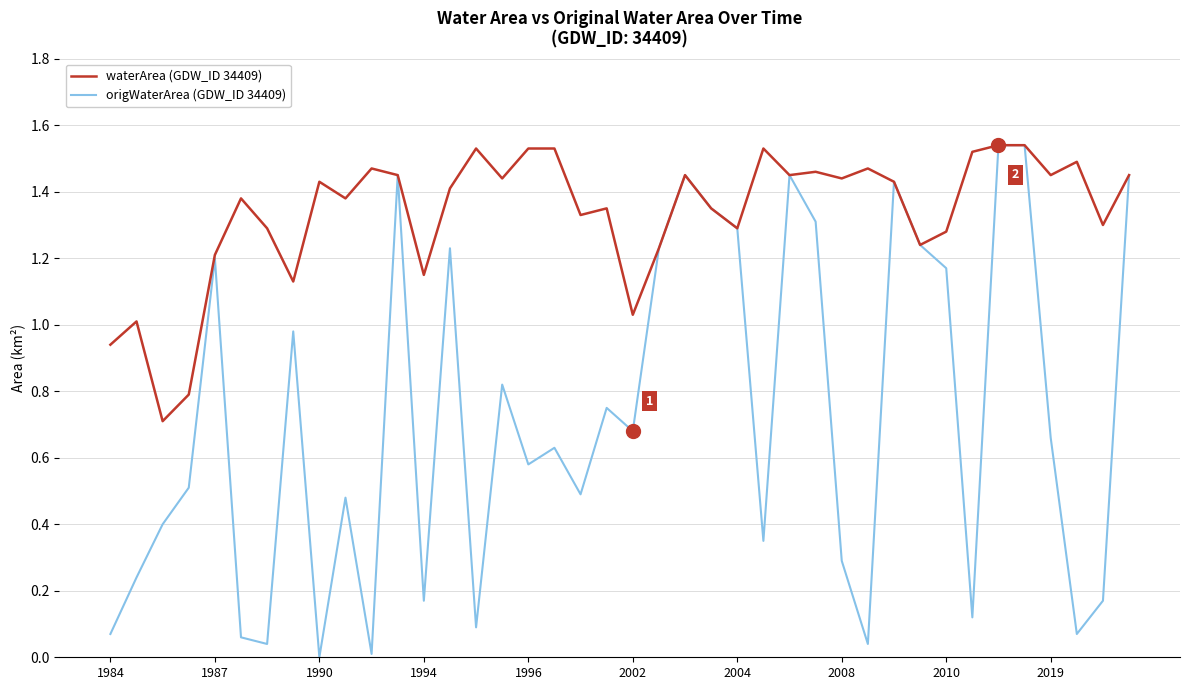

Rank the series by their average value, from lowest to highest.

origWaterArea (GDW_ID 34409), waterArea (GDW_ID 34409)